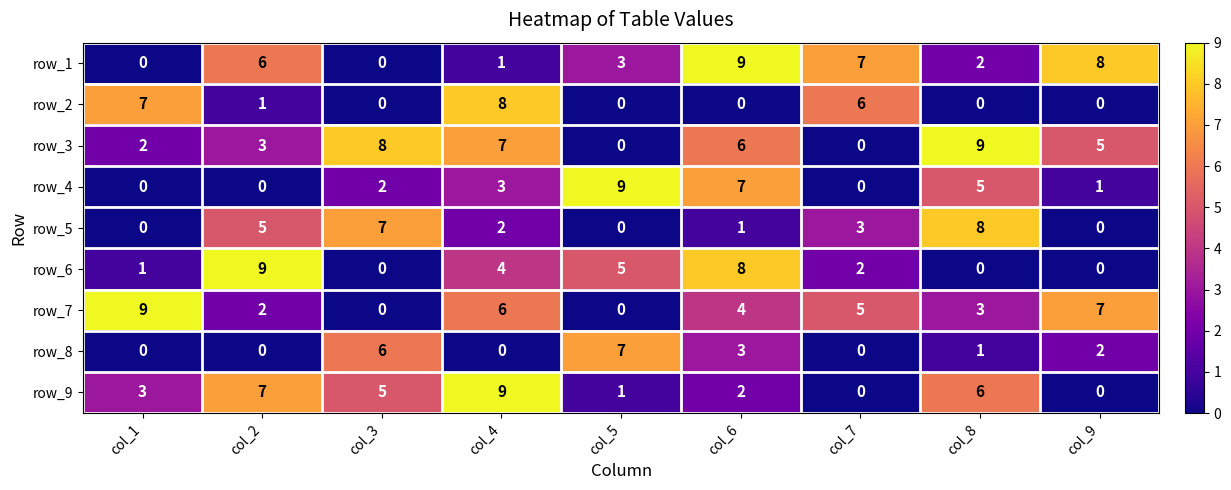

Where is row_7 nearest to the value 4?

col_6